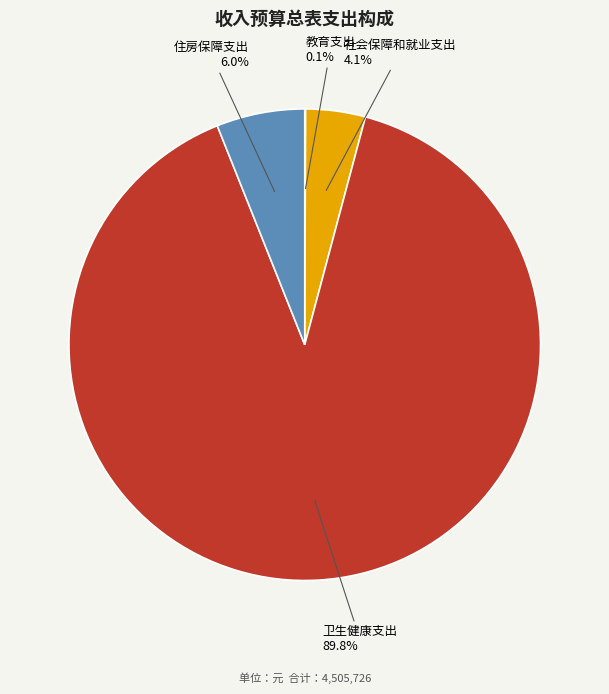

To the nearest percent, what is the average slice percentage?

25%